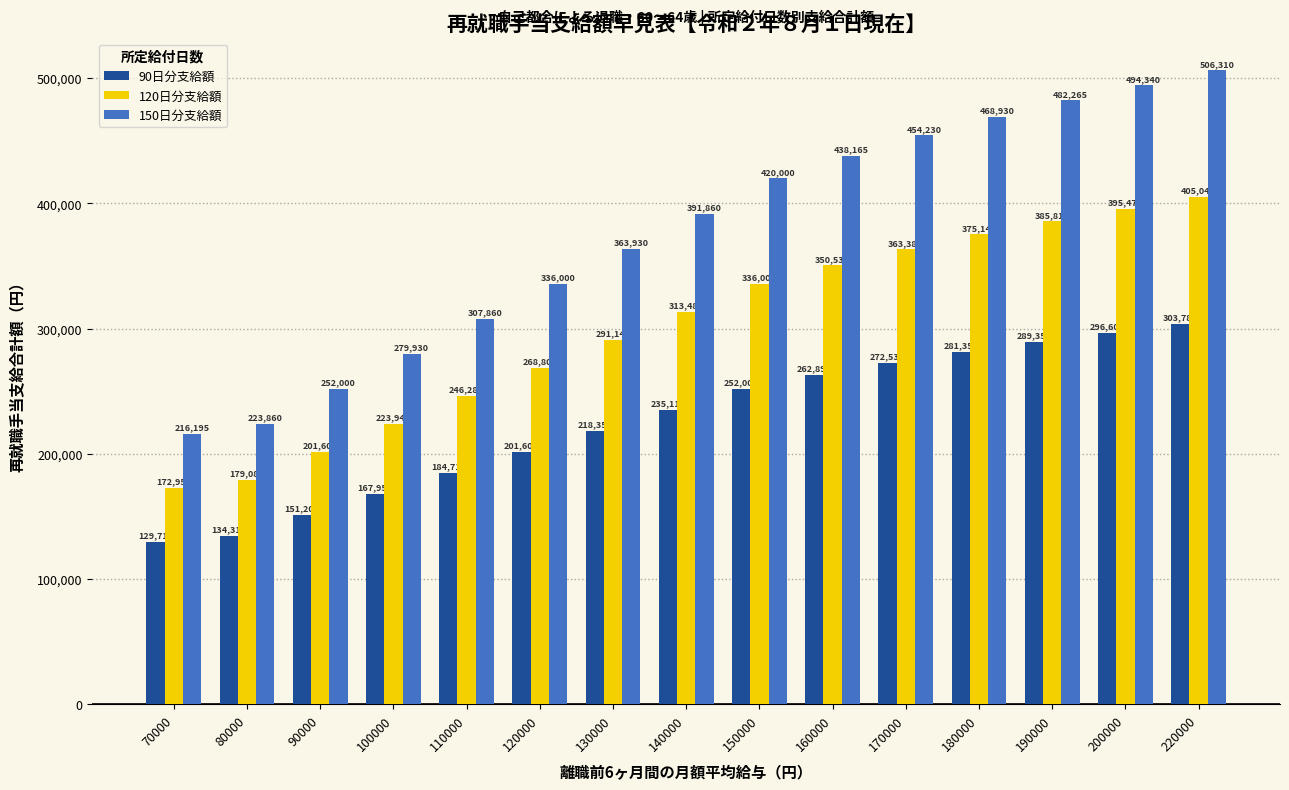

What are all the series names shown in the legend?

90日分支給額, 120日分支給額, 150日分支給額